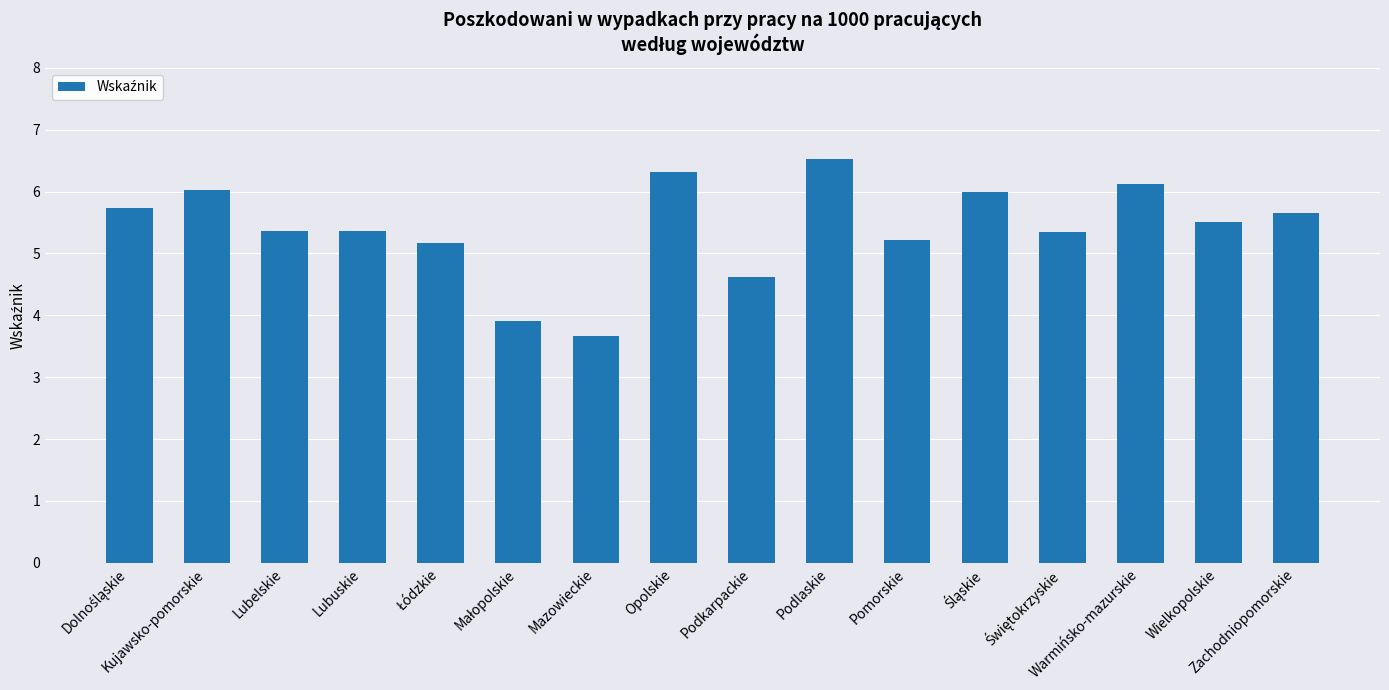

What is the minimum value shown in the chart?

3.7